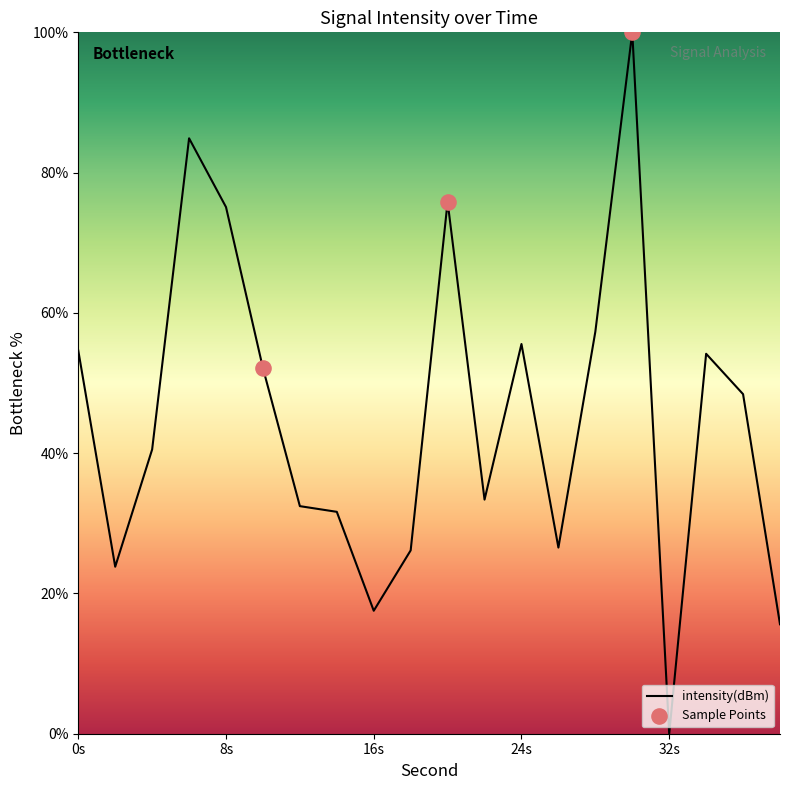

What is the greatest value displayed?

100.0